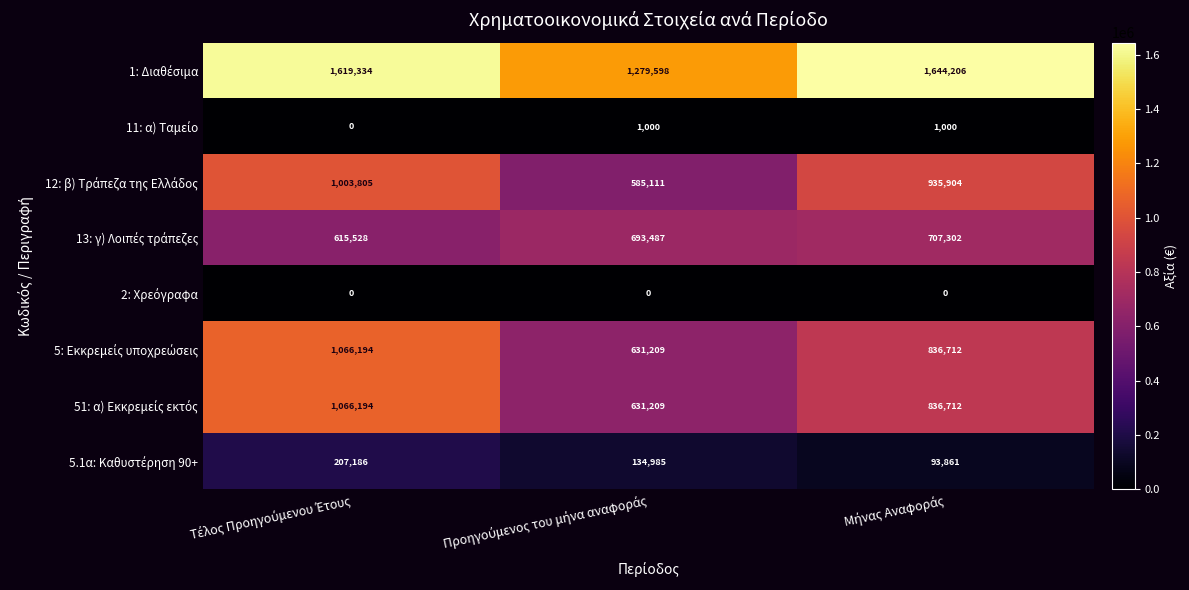

At how many categories does at least one series exceed 901619?

3